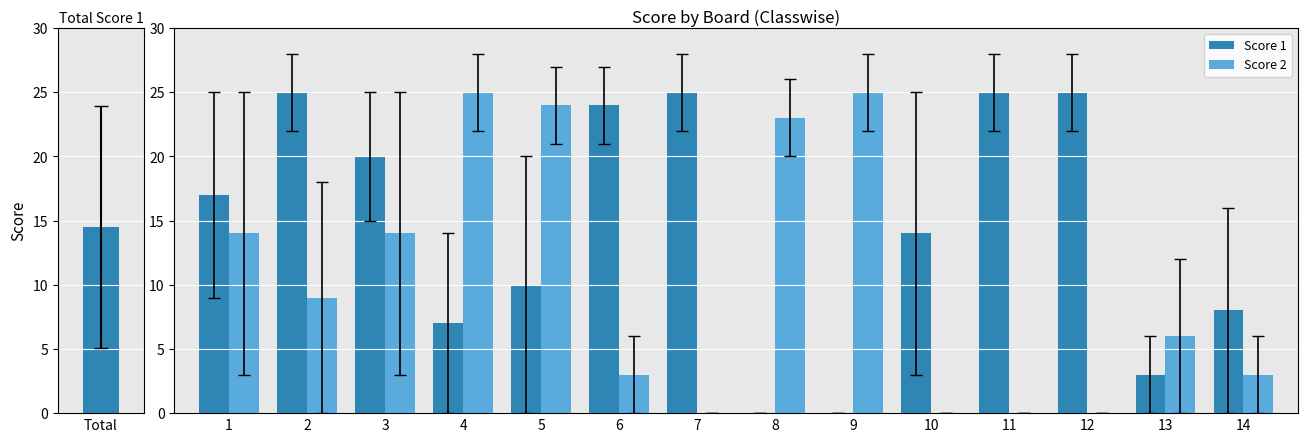

What is the value of the Score 2 bar at the 1st from the left?

14